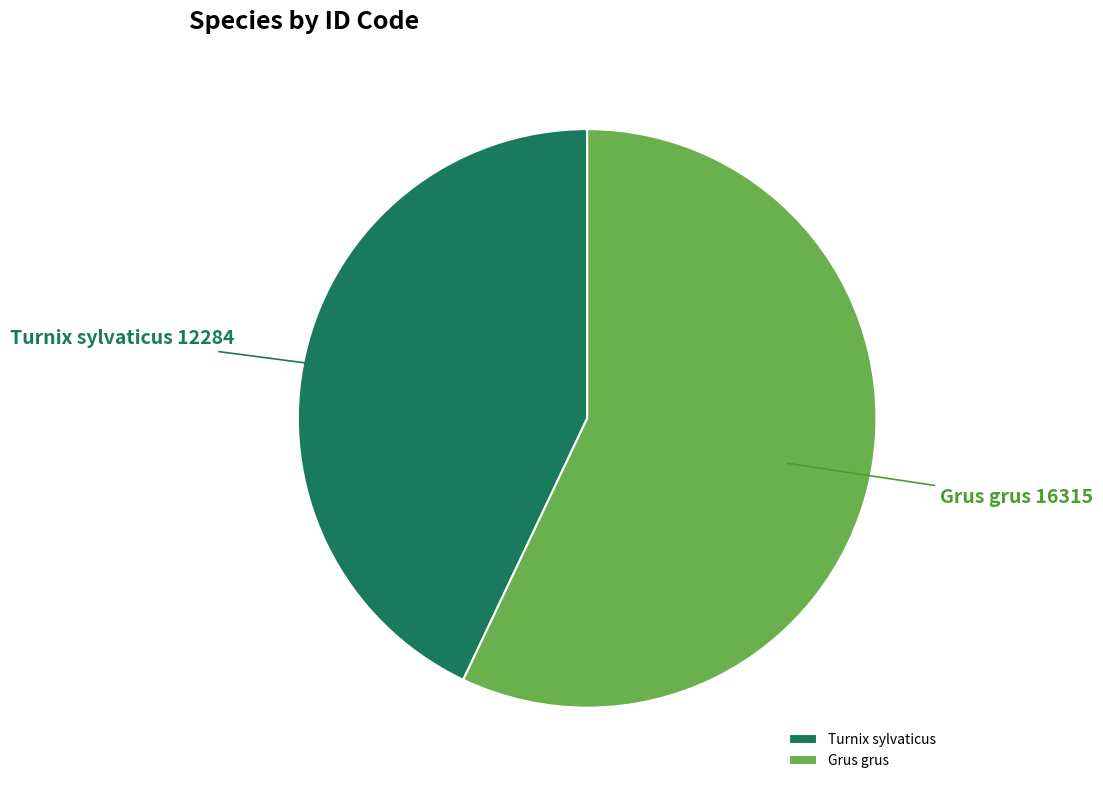

Approximately how many times larger is the value at Grus grus compared to Turnix sylvaticus?

1.3